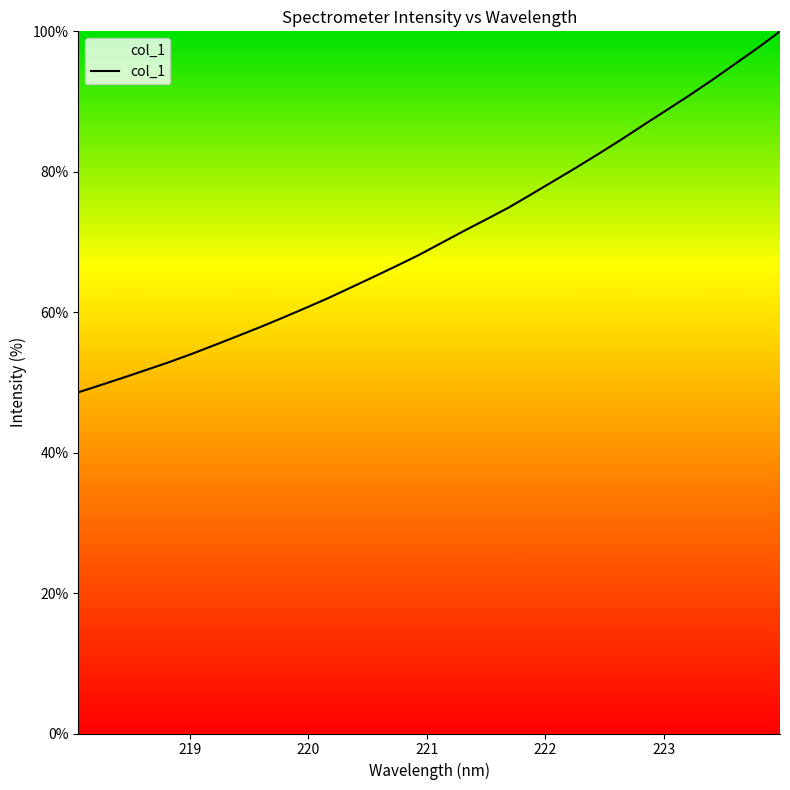

What is the maximum value shown in the chart?

100.0